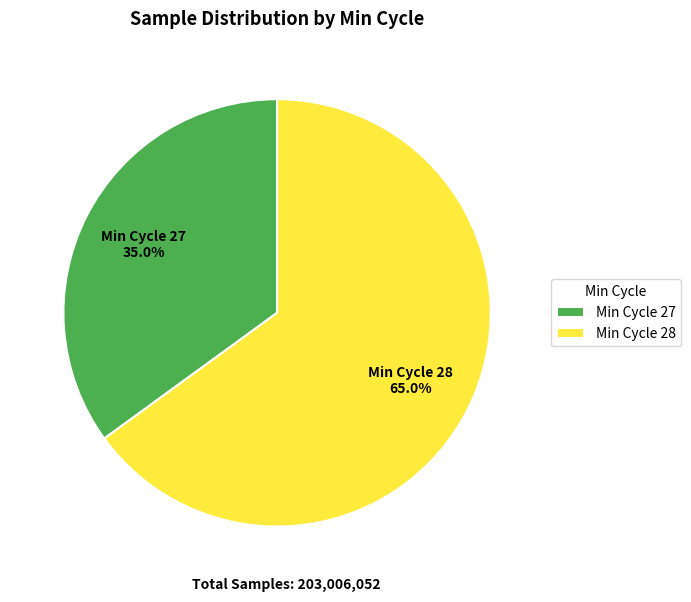

Rank the categories by value from lowest to highest.

Min Cycle 27, Min Cycle 28